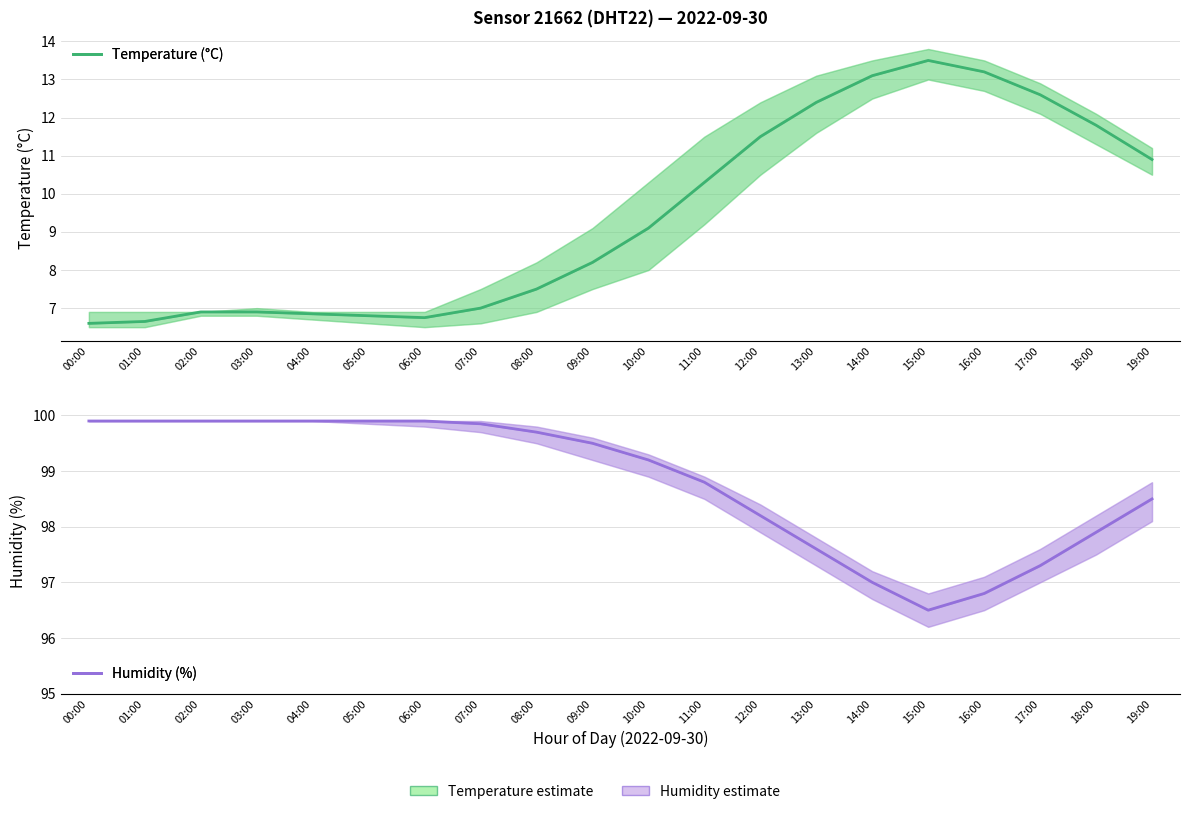

What is the label of the 10th point from the right?

10:00